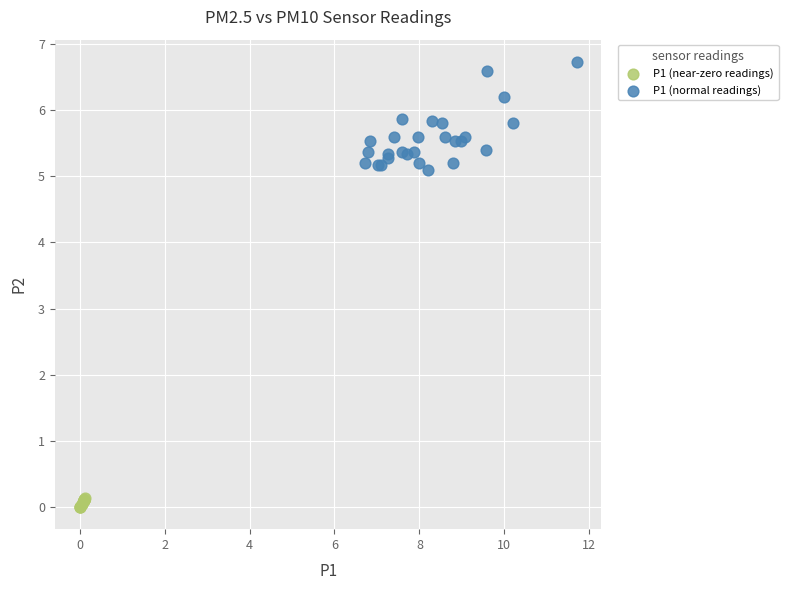

Which series reaches the maximum Y coordinate?

P1 (normal readings)